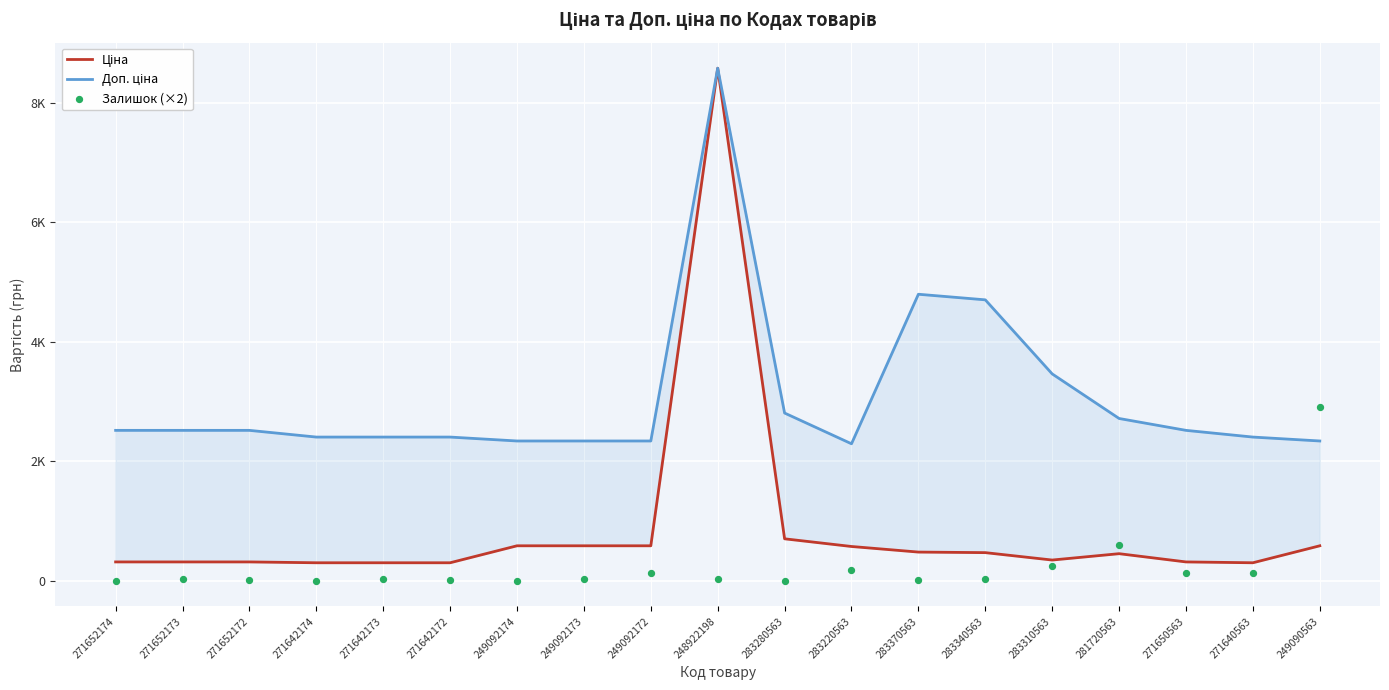

What are all the series names shown in the legend?

Ціна, Доп. ціна, Залишок (×2)